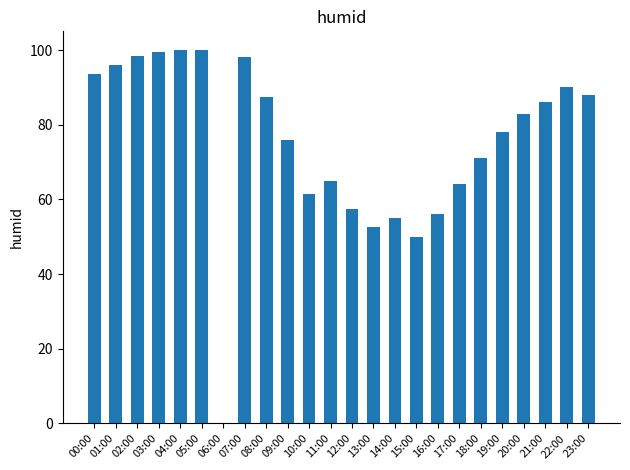

What is the sum of the values at 07:00 and 16:00?

154.0